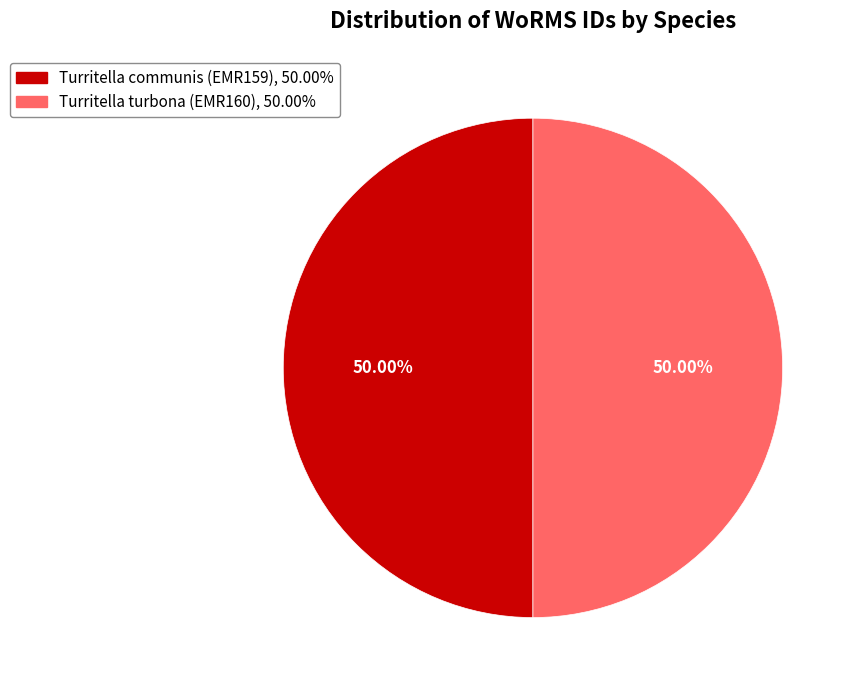

Is it true that Turritella turbona (EMR160) is 44% of the pie?

False